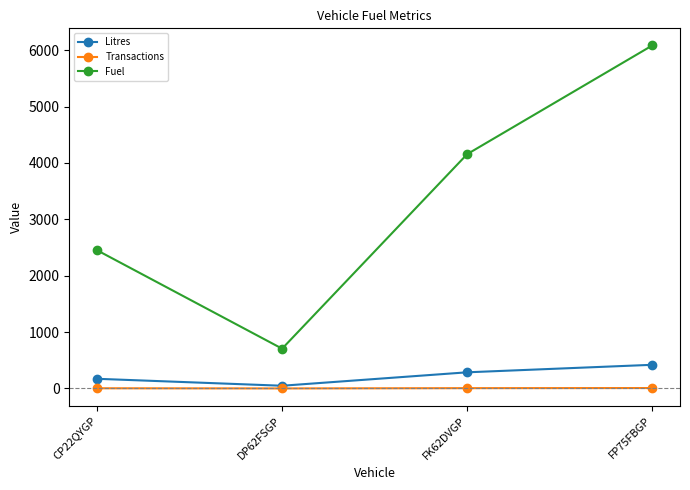

At which label is Litres closest to 234?

FK62DVGP